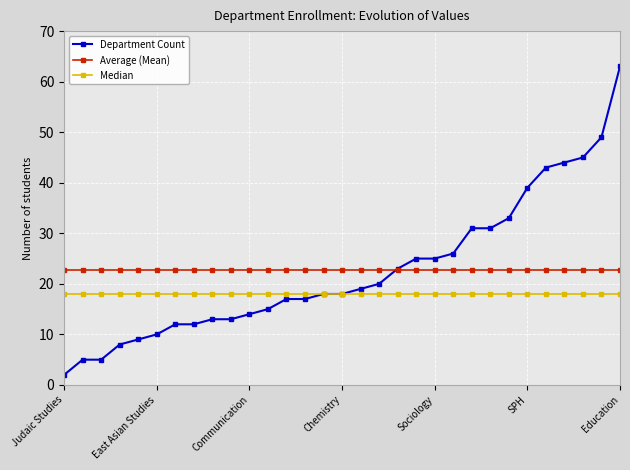

True or false: Median and Average (Mean) intersect in this chart.

False